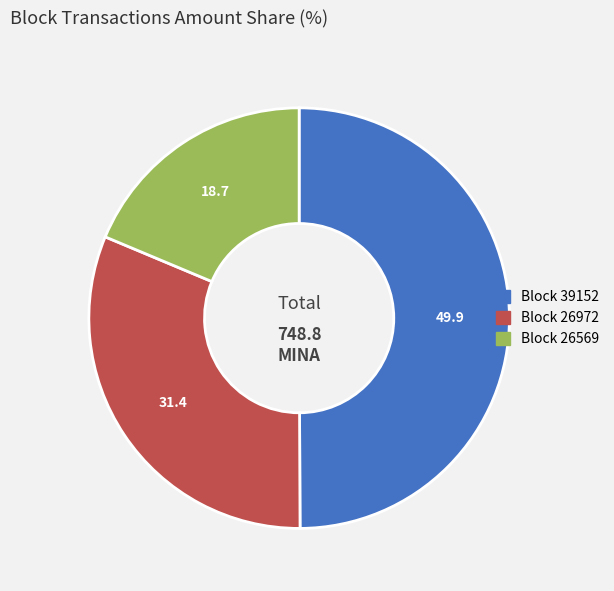

What is the smallest slice in the pie chart?

Block 26569